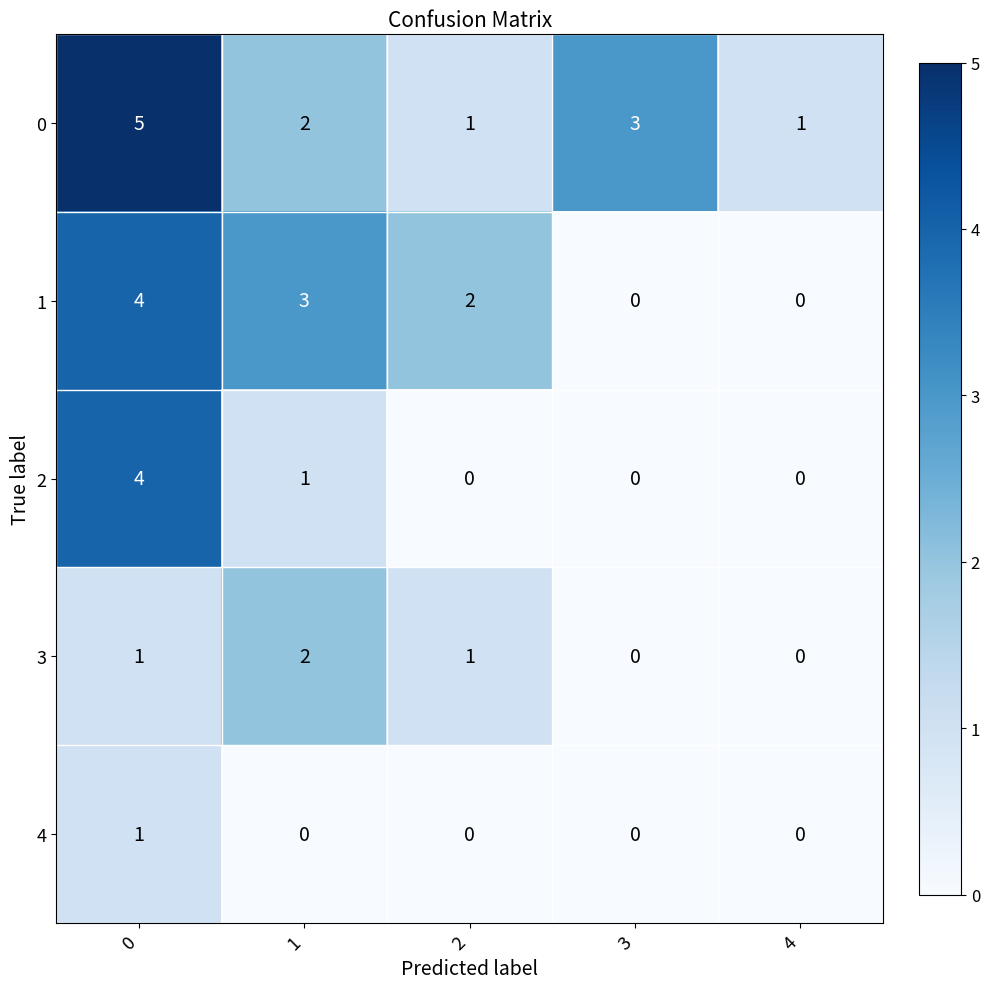

What value does the 0 series have at 3?

3